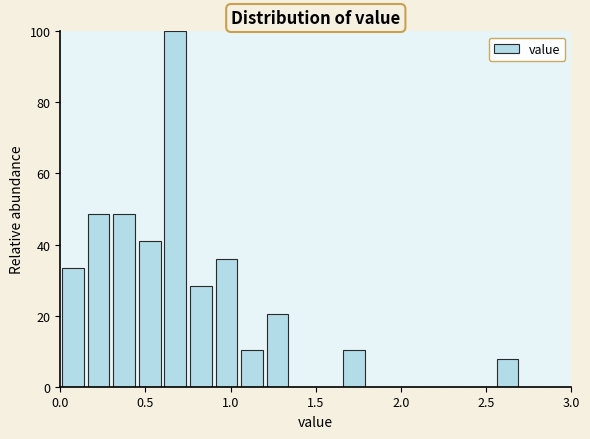

Around what value on the x-axis is the tallest bar? Give the approximate position of its centre, as read against the axis.

0.70